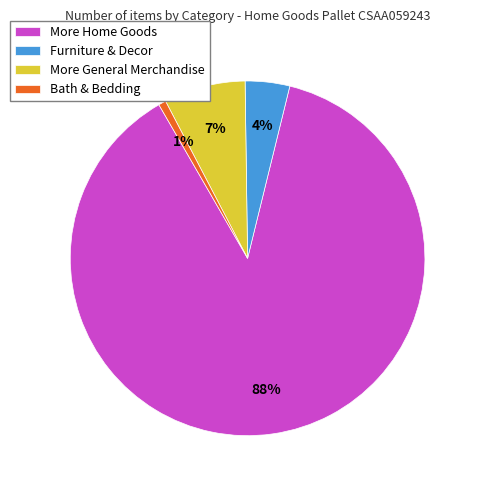

Which slice is the largest?

More Home Goods